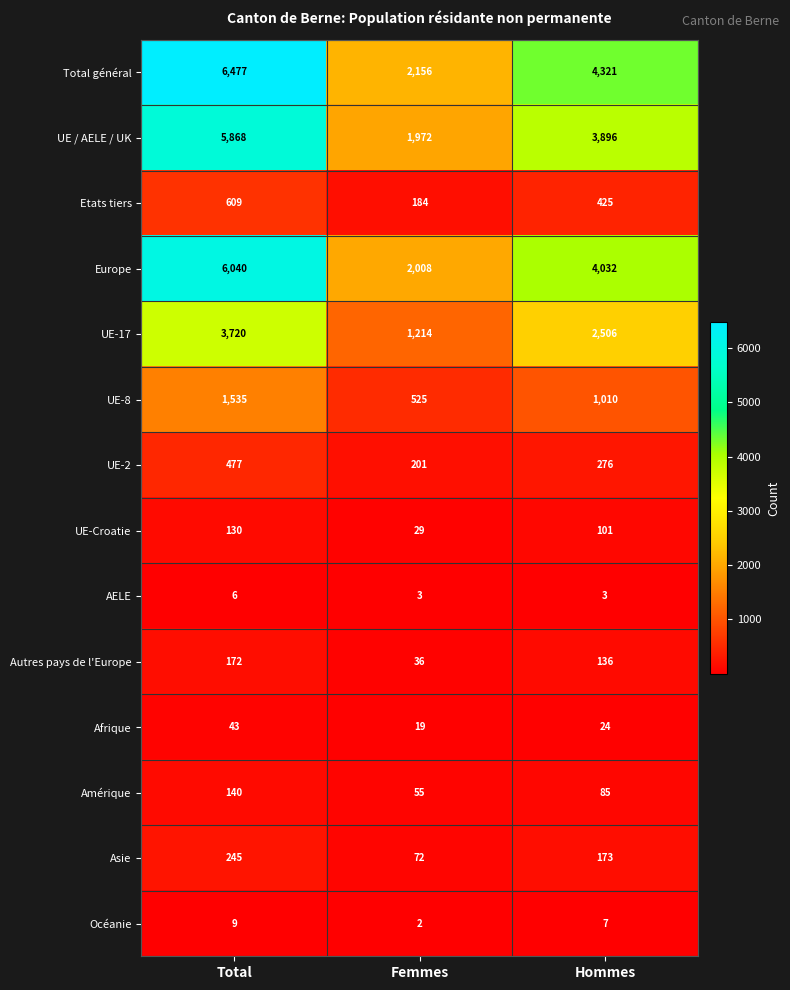

How many categories are shown in the chart?

3